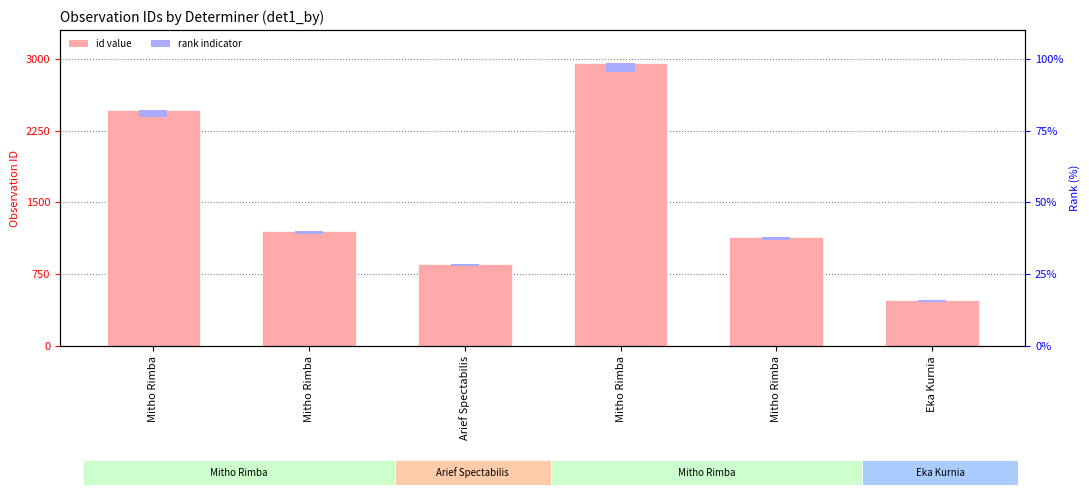

What is the label of the 1st bar from the right?

Eka Kurnia